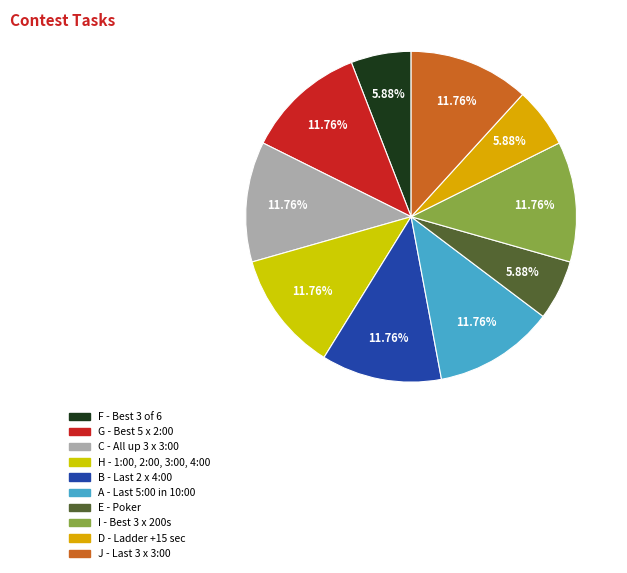

To the nearest percent, what is the average slice percentage?

10%